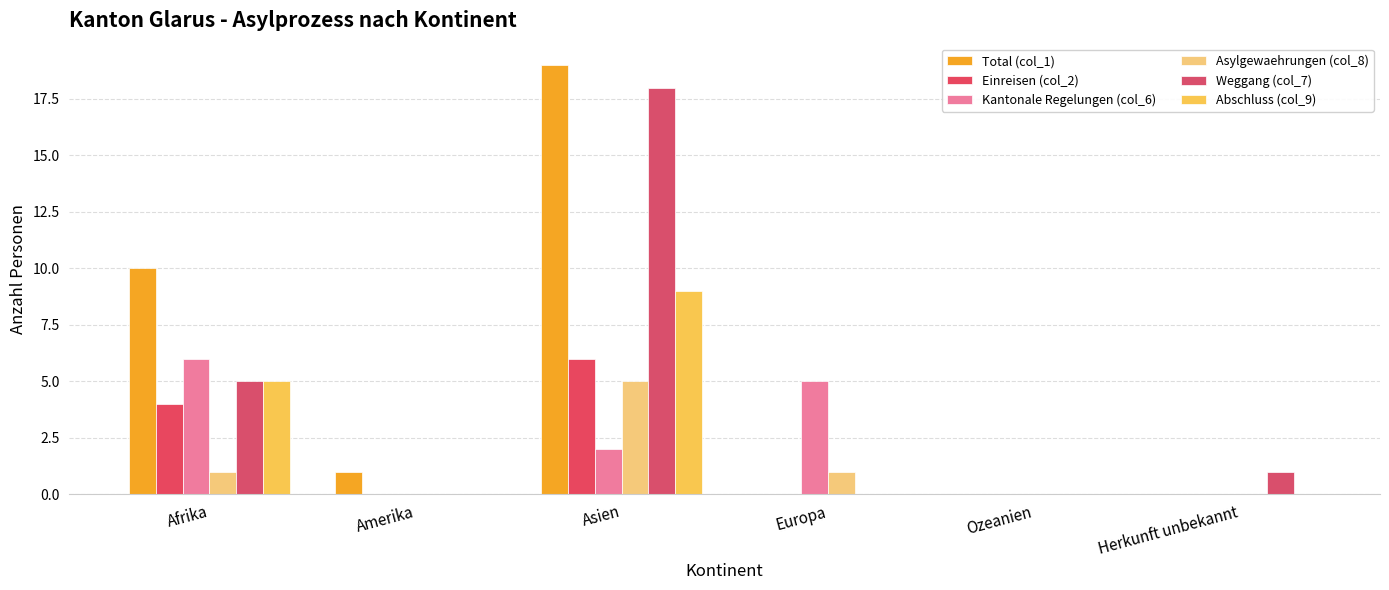

Is it true that Einreisen (col_2) equals 6 at Asien?

True